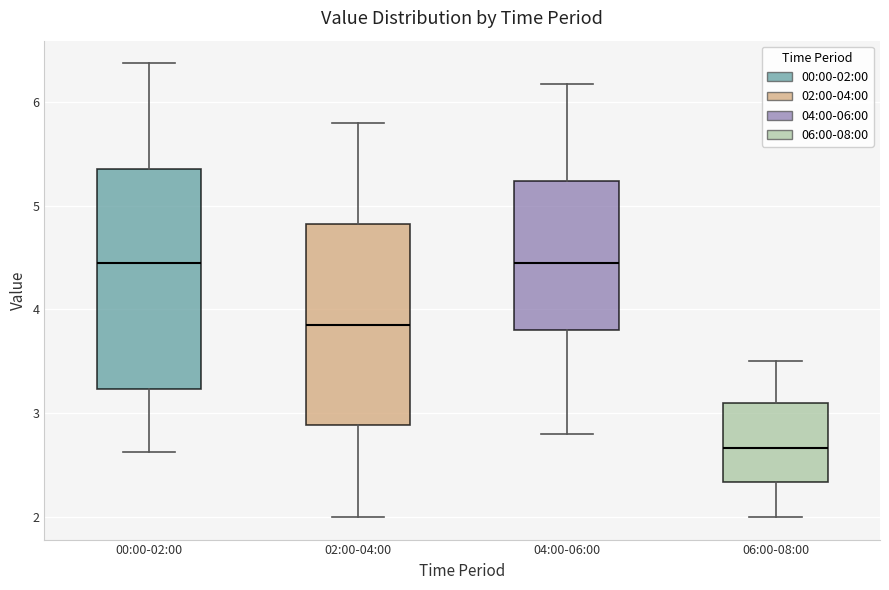

Reading left to right, read every box against the y-axis: the position of its median line, the range the box covers, and the ends of its whiskers. The values are not printed on the chart, so give them approximately, as read against the axis.

00:00-02:00: median 4.5, box 3.2 to 5.3, whiskers 2.6 to 6.4
02:00-04:00: median 3.9, box 2.9 to 4.8, whiskers 2.0 to 5.8
04:00-06:00: median 4.5, box 3.8 to 5.2, whiskers 2.8 to 6.2
06:00-08:00: median 2.7, box 2.3 to 3.1, whiskers 2.0 to 3.5